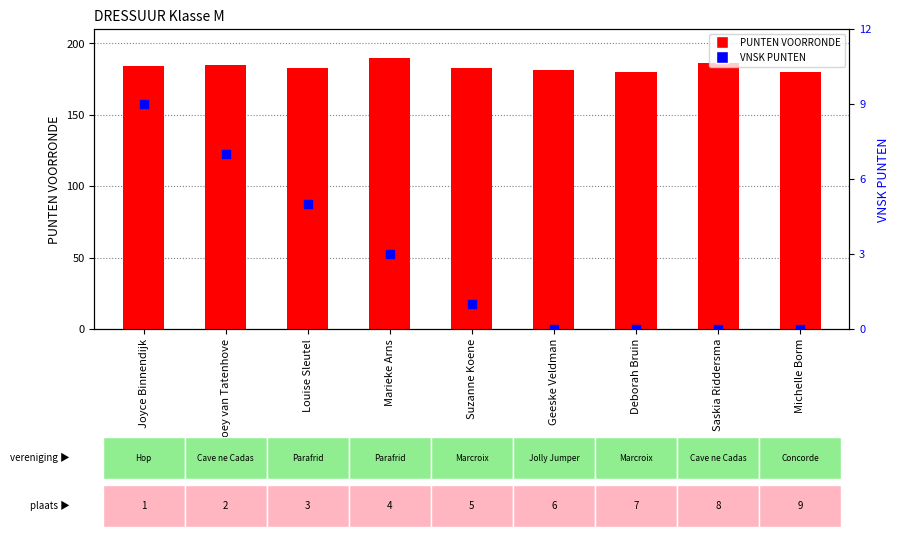

Which series contains the highest Y value?

PUNTEN VOORRONDE